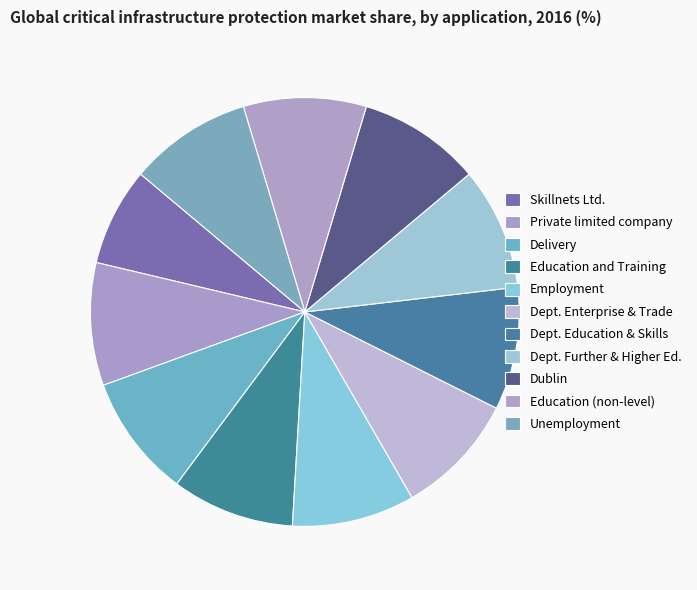

What is the largest slice in the pie chart?

Private limited company